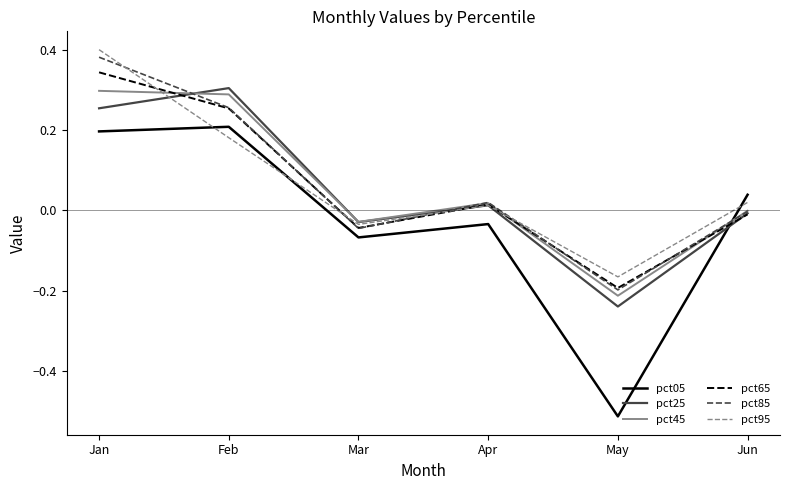

How many negative values does the pct05 series have?

3